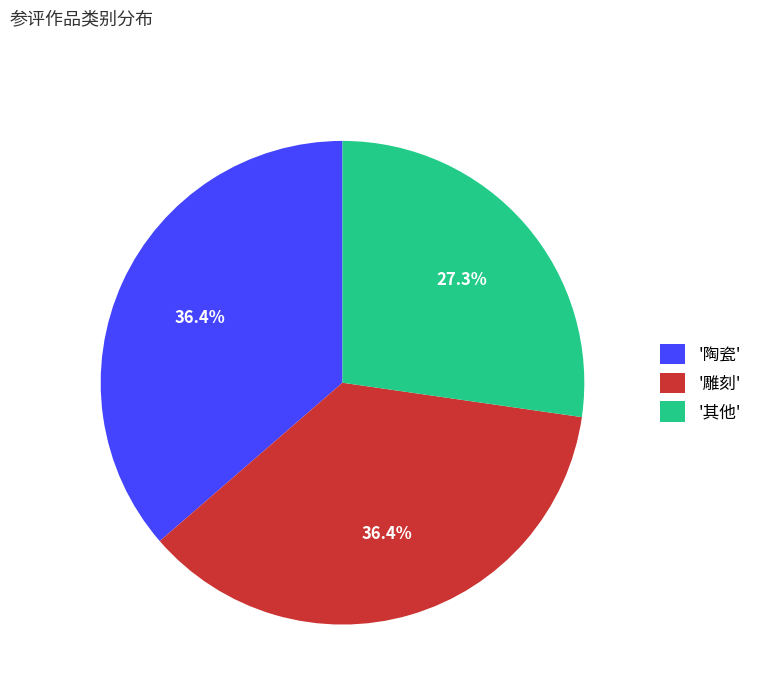

How many segments does this pie chart have?

3